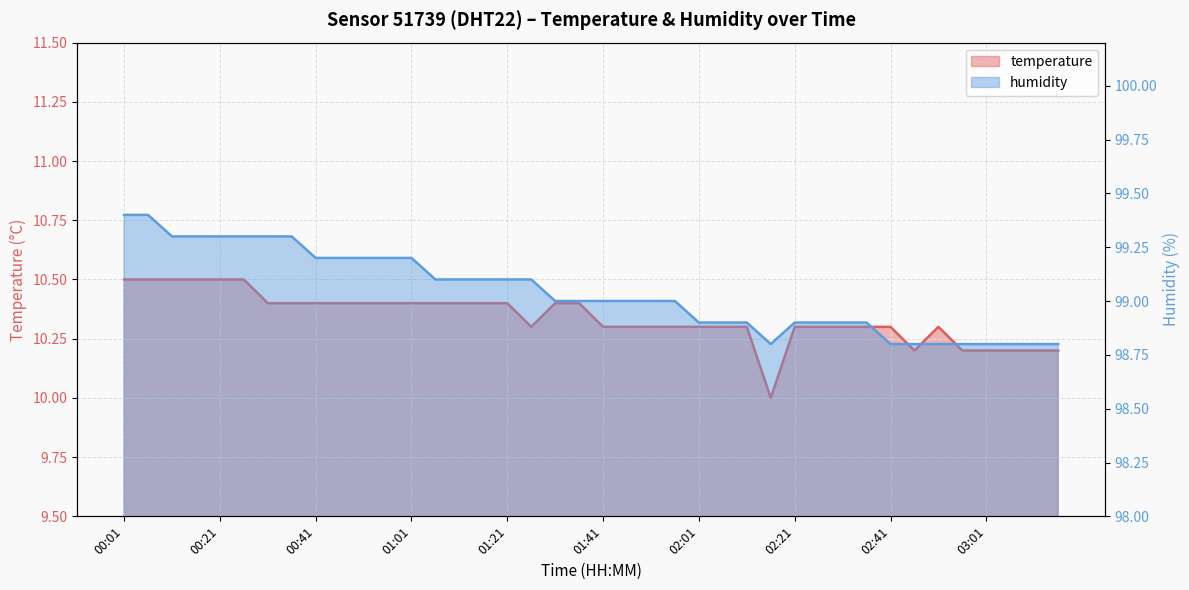

What is the difference between the second highest and second lowest values in the temperature series?

0.3